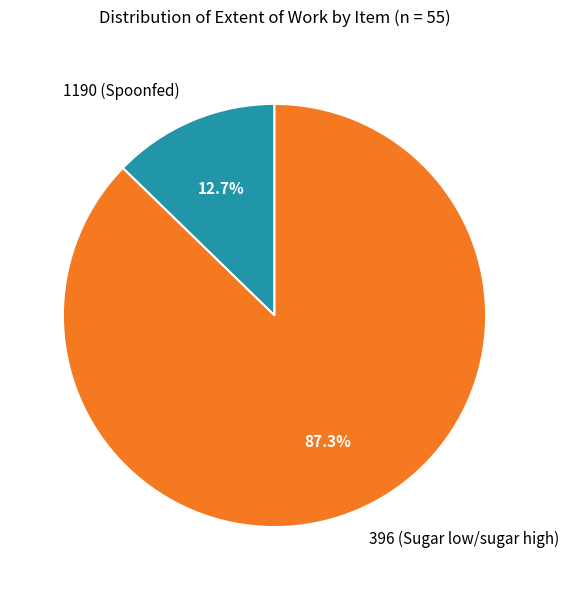

Which category has the biggest portion of the pie?

396 (Sugar low/sugar high)